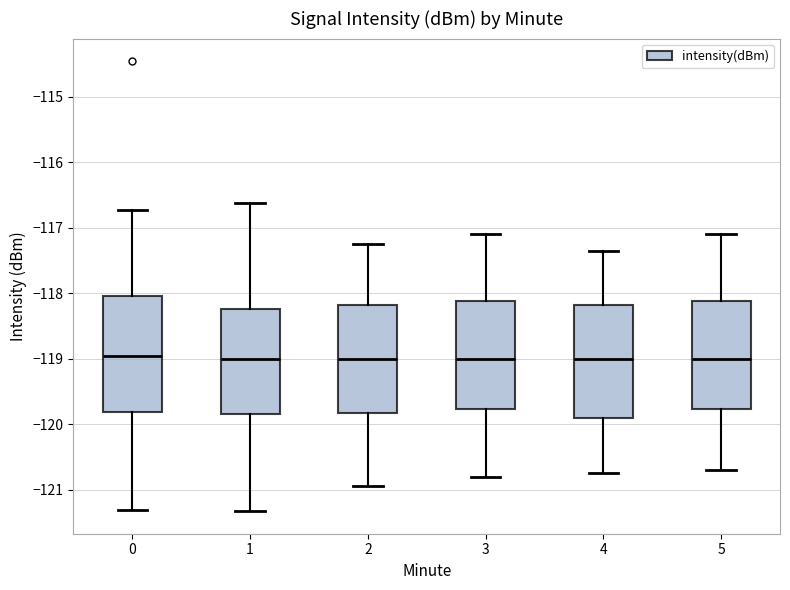

Reading left to right, read every box against the y-axis: the position of its median line, the range the box covers, and the ends of its whiskers. The values are not printed on the chart, so give them approximately, as read against the axis.

0: median -119.0, box -119.8 to -118.0, whiskers -121.3 to -116.7
1: median -119.0, box -119.8 to -118.2, whiskers -121.3 to -116.6
2: median -119.0, box -119.8 to -118.2, whiskers -120.9 to -117.2
3: median -119.0, box -119.8 to -118.1, whiskers -120.8 to -117.1
4: median -119.0, box -119.9 to -118.2, whiskers -120.7 to -117.3
5: median -119.0, box -119.8 to -118.1, whiskers -120.7 to -117.1